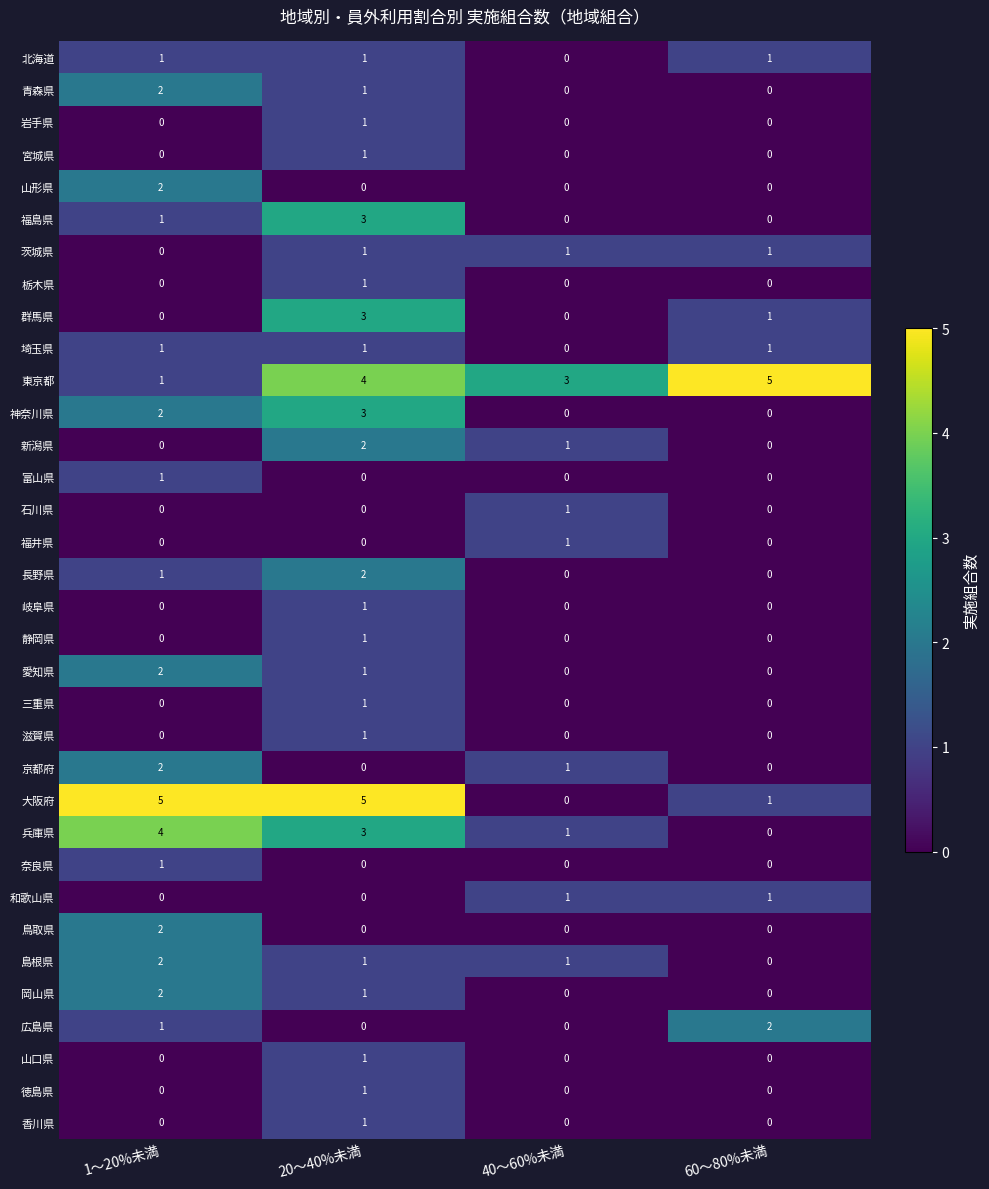

Is it true that 広島県 equals 0 at 40～60%未満?

True